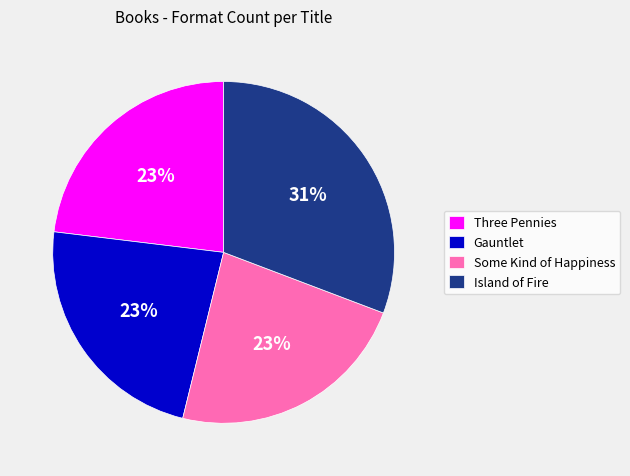

To the nearest percent, what is the difference between the largest and smallest slice percentages?

8%